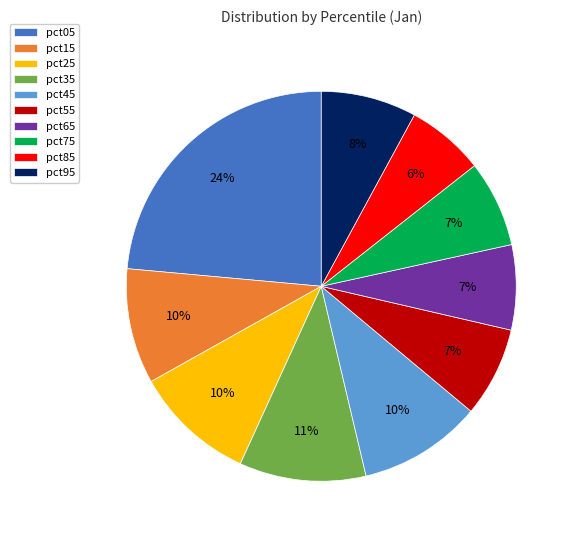

To the nearest percent, what percentage of the pie is pct25?

10%